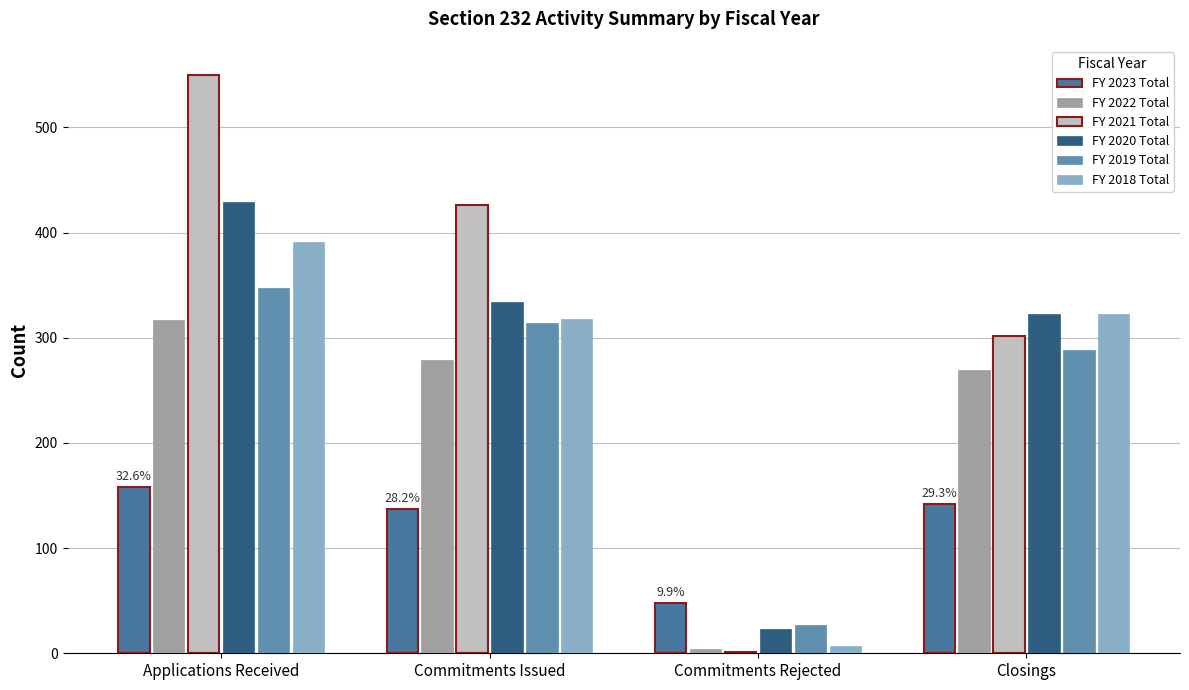

How many distinct data groups are displayed?

6